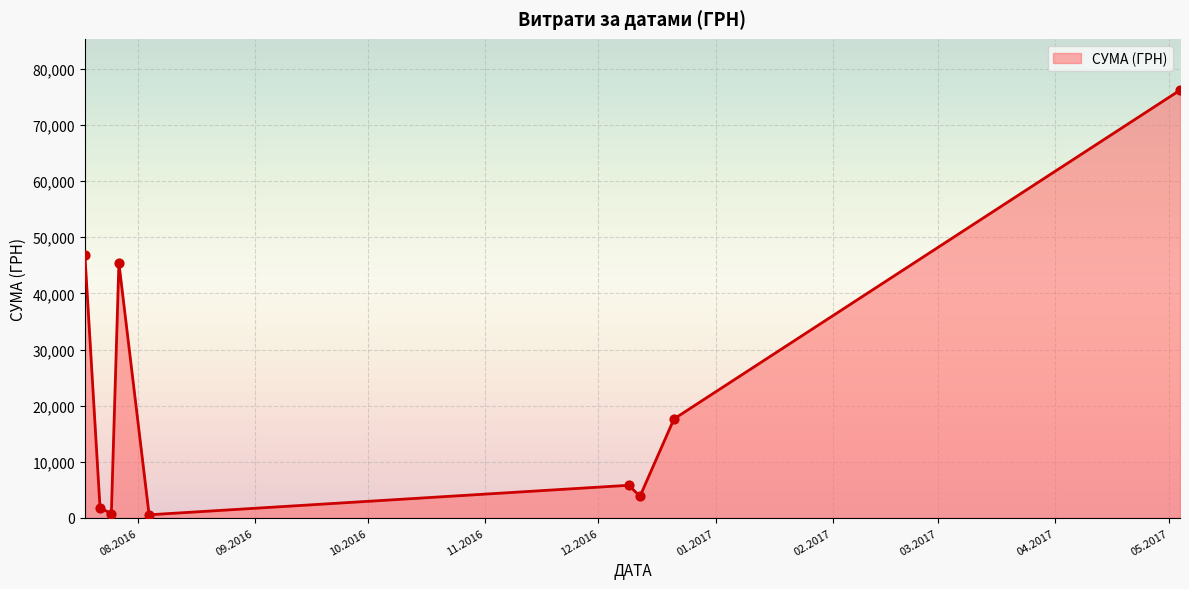

What is the difference between the maximum and minimum values?

75641.3